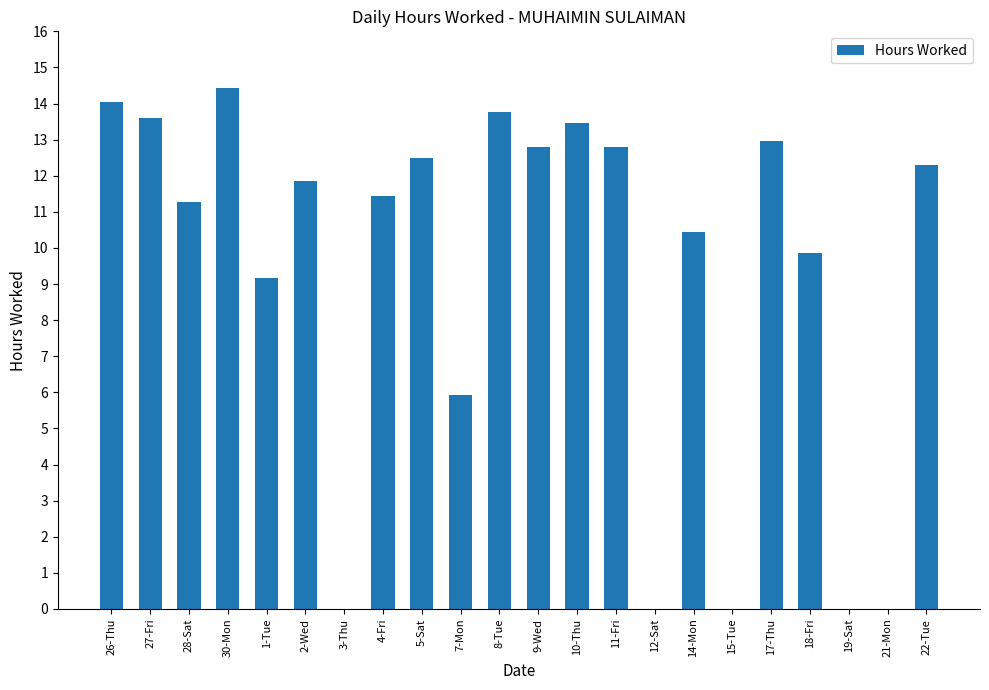

How many data points are above 11?

13